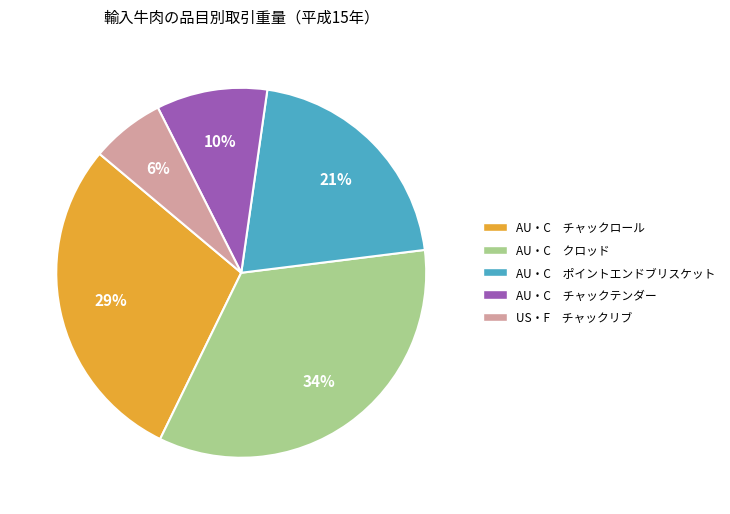

Does any single category account for the majority?

No